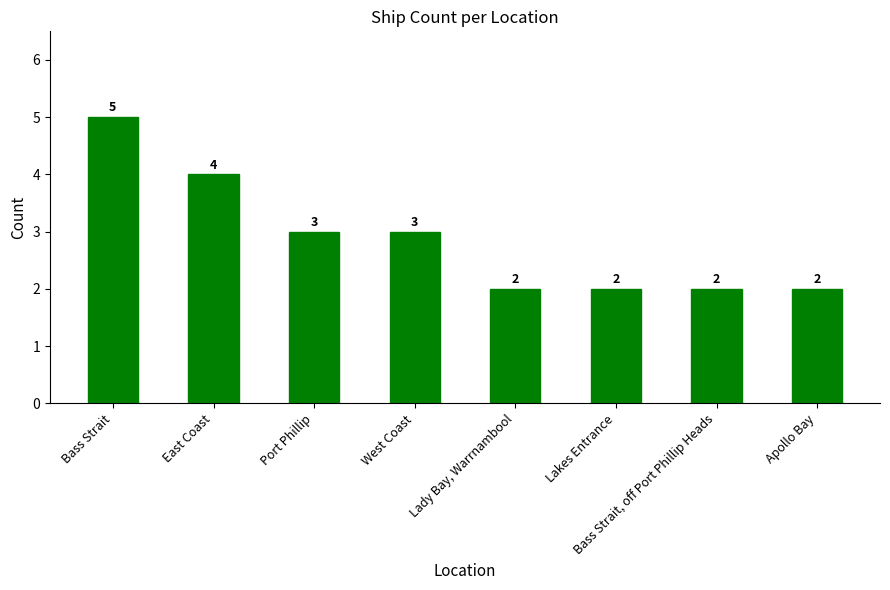

At which label does the data first exceed 3?

Bass Strait